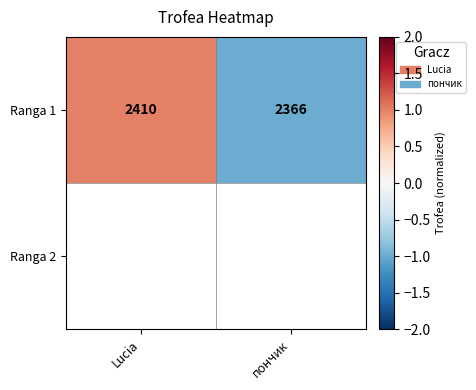

Between Lucia and пончик, which is larger?

Lucia